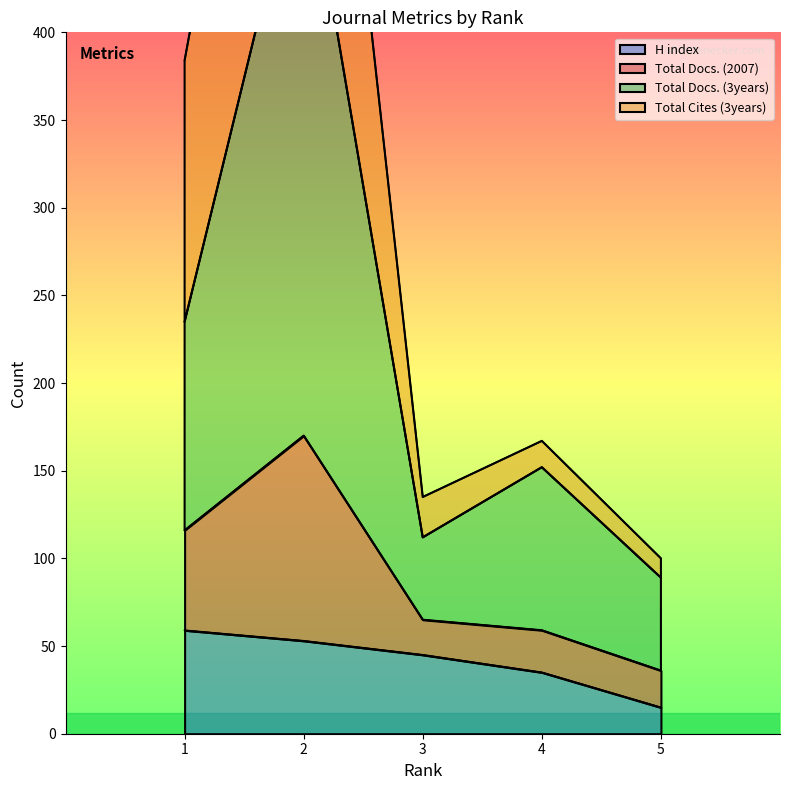

The value of H index at 1 is 59. True or false?

True